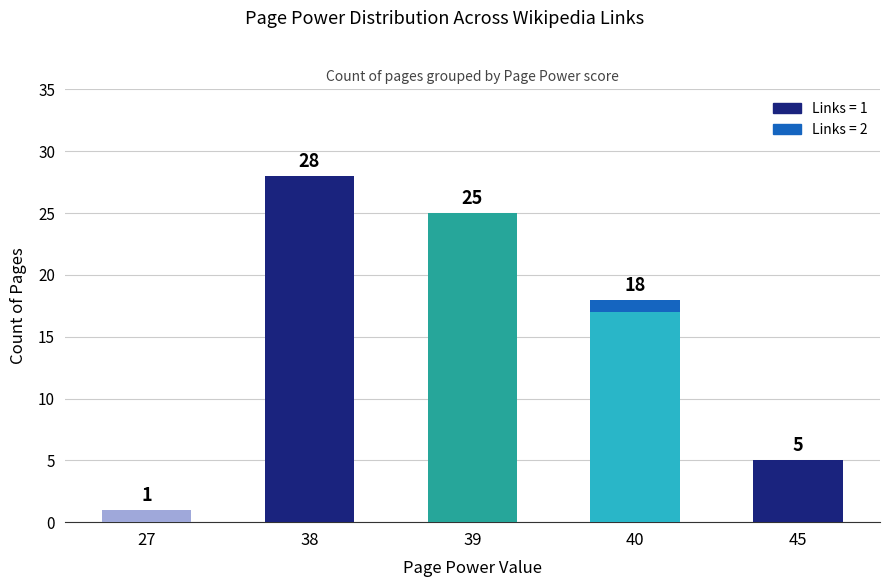

What is the sum of all Links = 1 values?

76